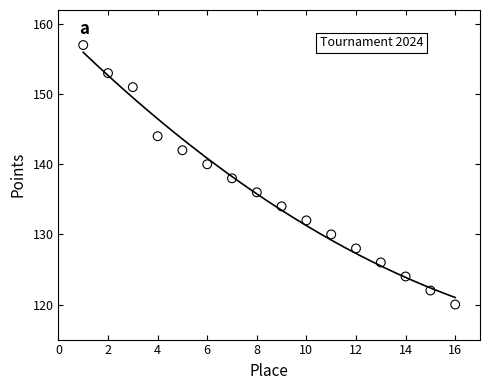

What is the range of Y values (max minus min)?

37